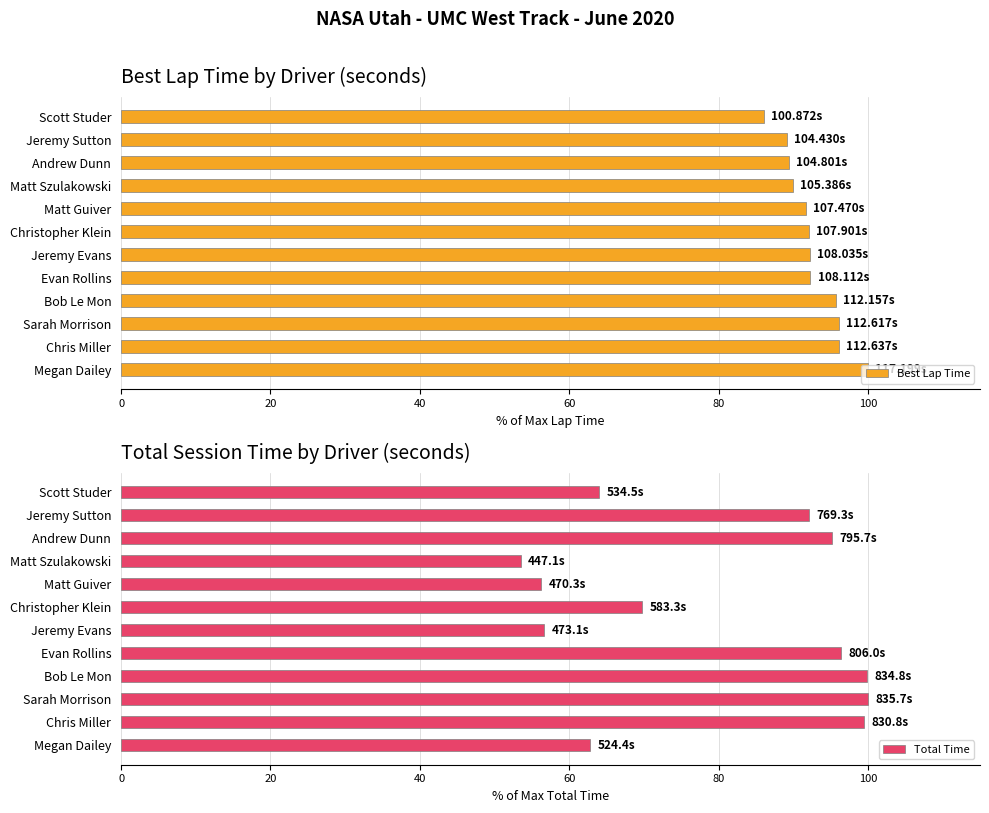

Which series has the widest spread of values?

Total Time